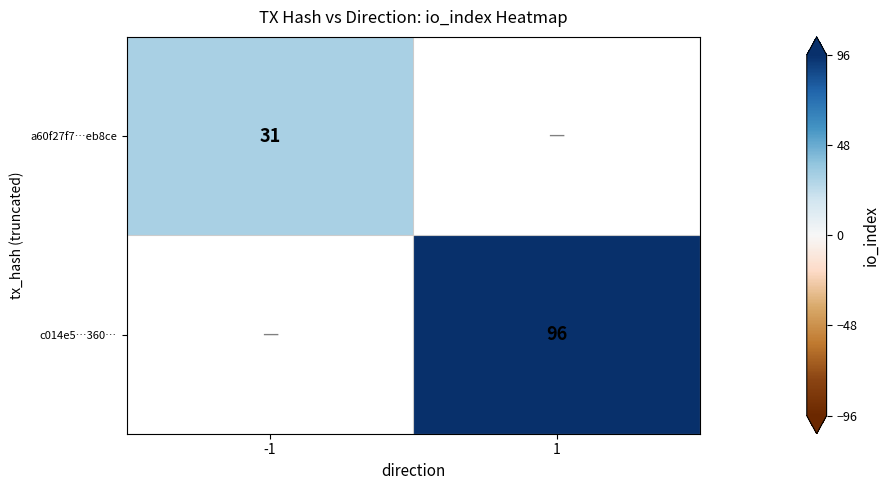

Is it true that c014e5…360… equals 20 at 1?

False